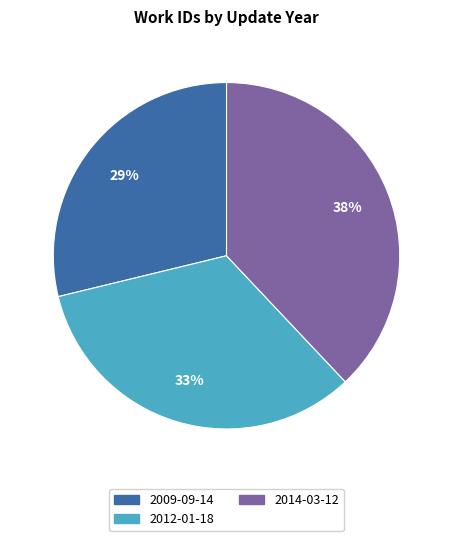

Do 2009-09-14 and 2014-03-12 together represent more than half of the pie?

Yes